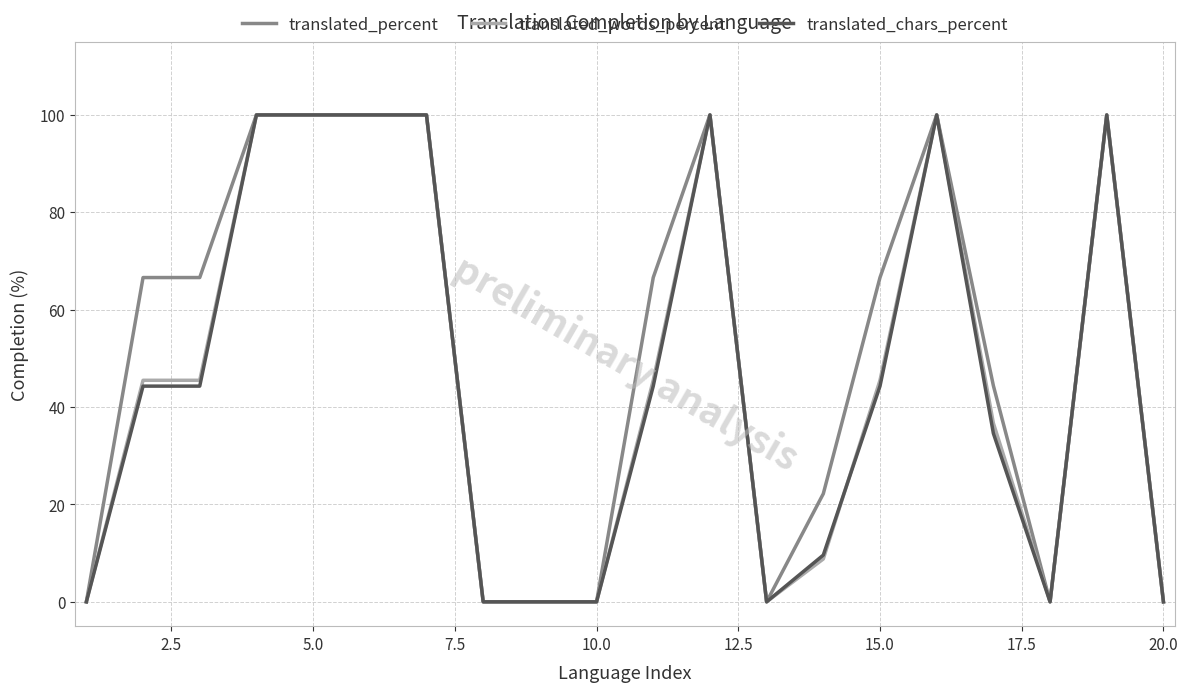

Which series has the largest total across all categories?

translated_percent